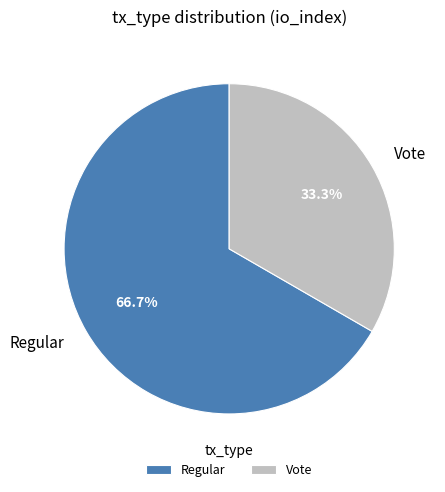

What is the smallest slice in the pie chart?

Vote